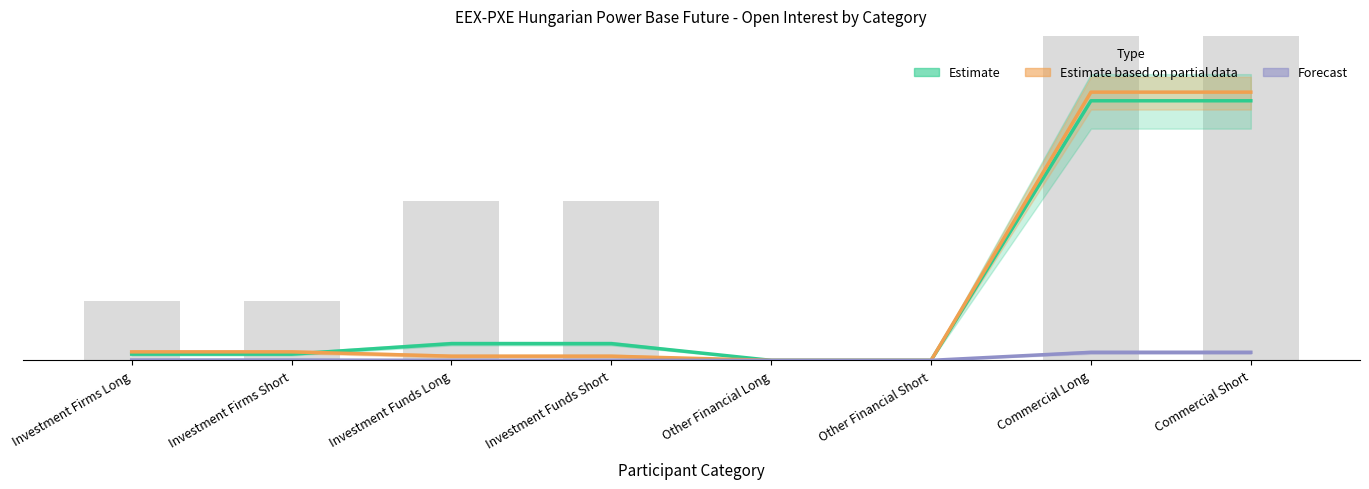

Which label corresponds to the largest value in the chart?

Commercial Long